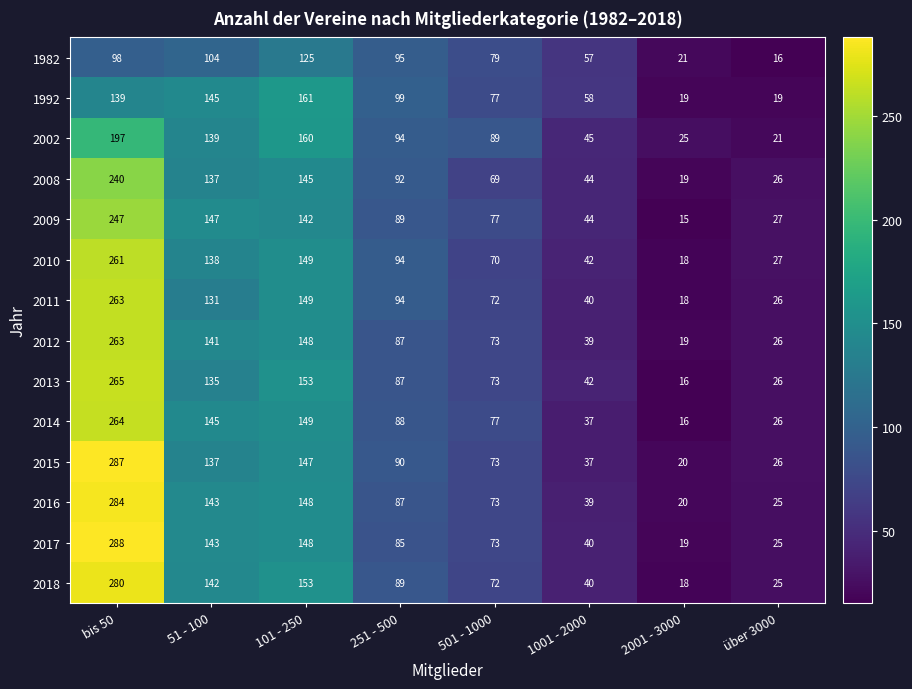

The 2002 series shows 163 at 251 - 500. True or false?

False